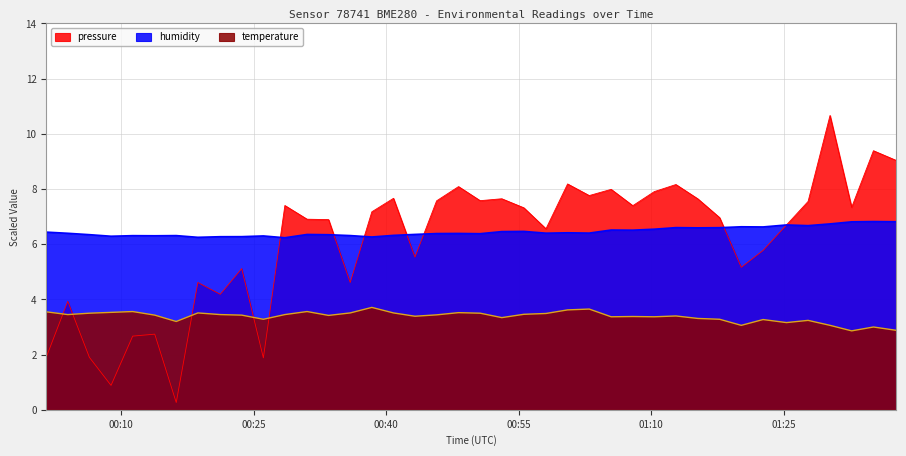

At which label is humidity closest to 6?

2023-03-11T00:28:32